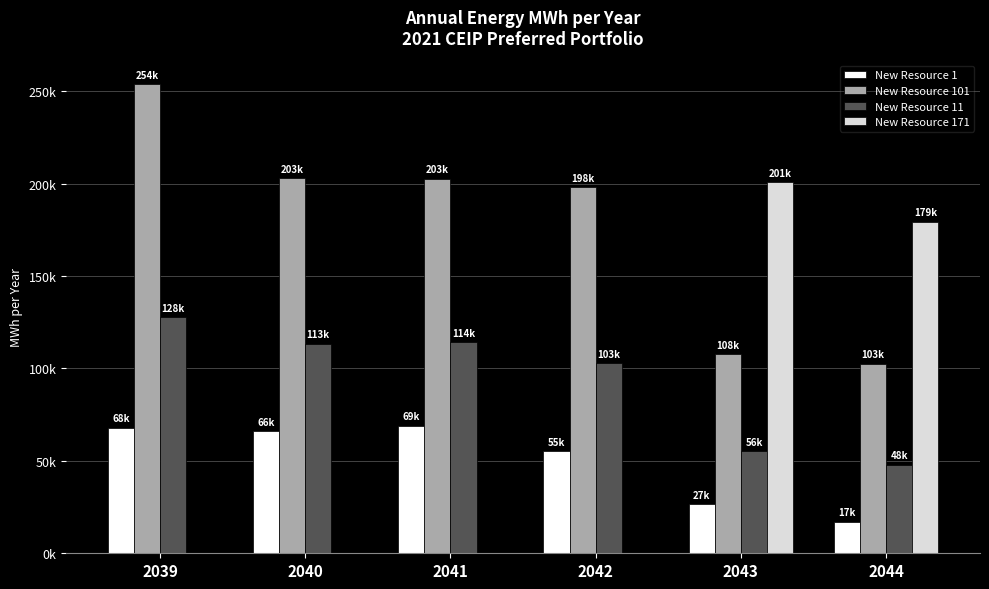

Does the chart contain stacked bars?

No